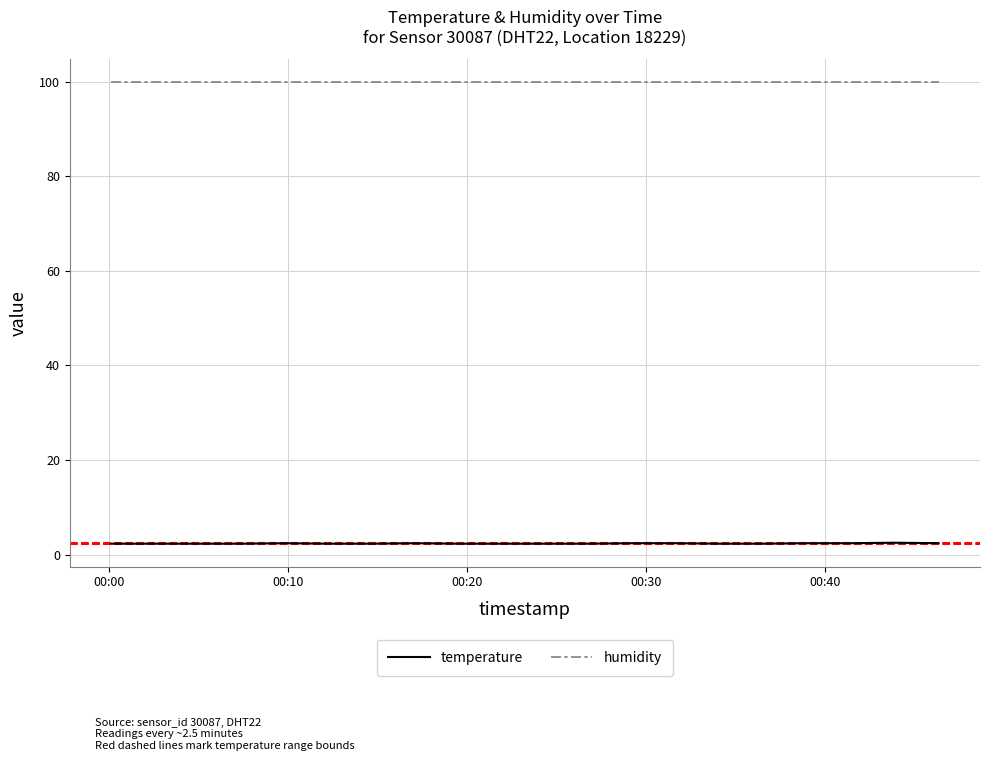

List the series in order of their overall mean, lowest first.

temperature, humidity